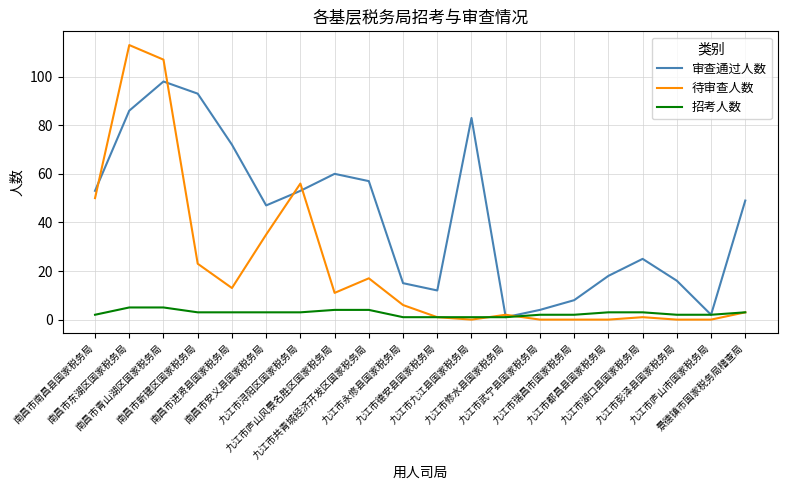

Which series has the largest range (max minus min)?

待审查人数